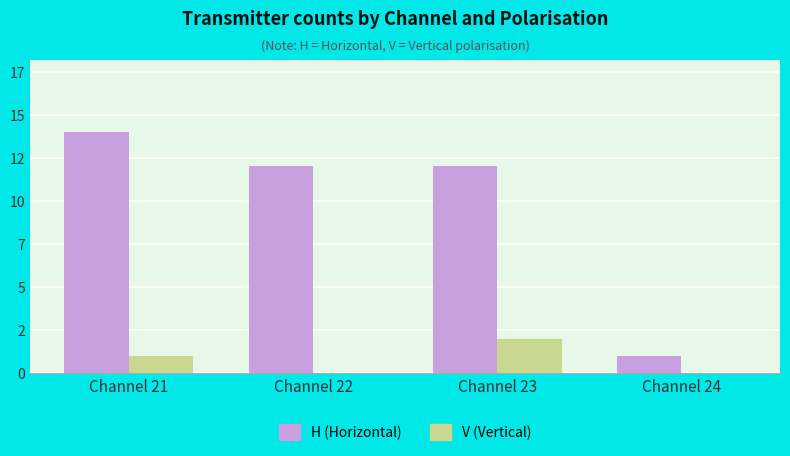

Is it true that H (Horizontal) equals 6 at Channel 22?

False